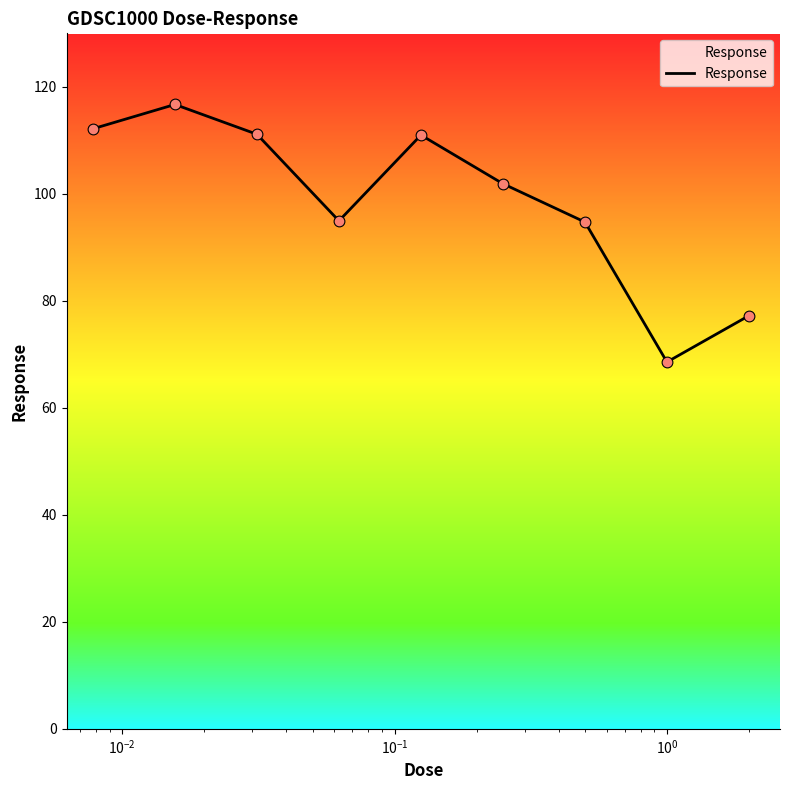

What is the greatest value displayed?

116.7